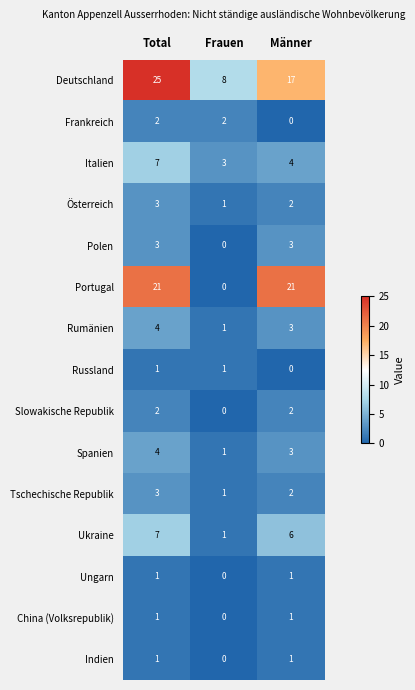

At which label does Polen reach its minimum?

Frauen